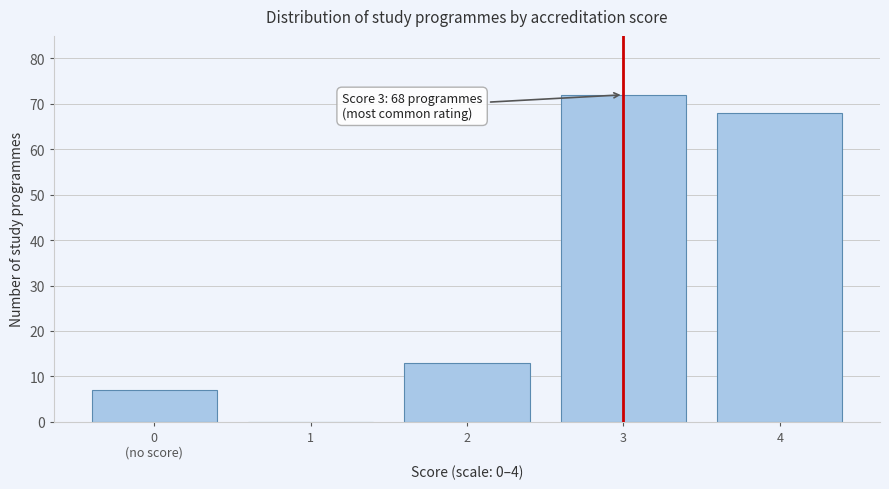

The value at 4 is 98. True or false?

False